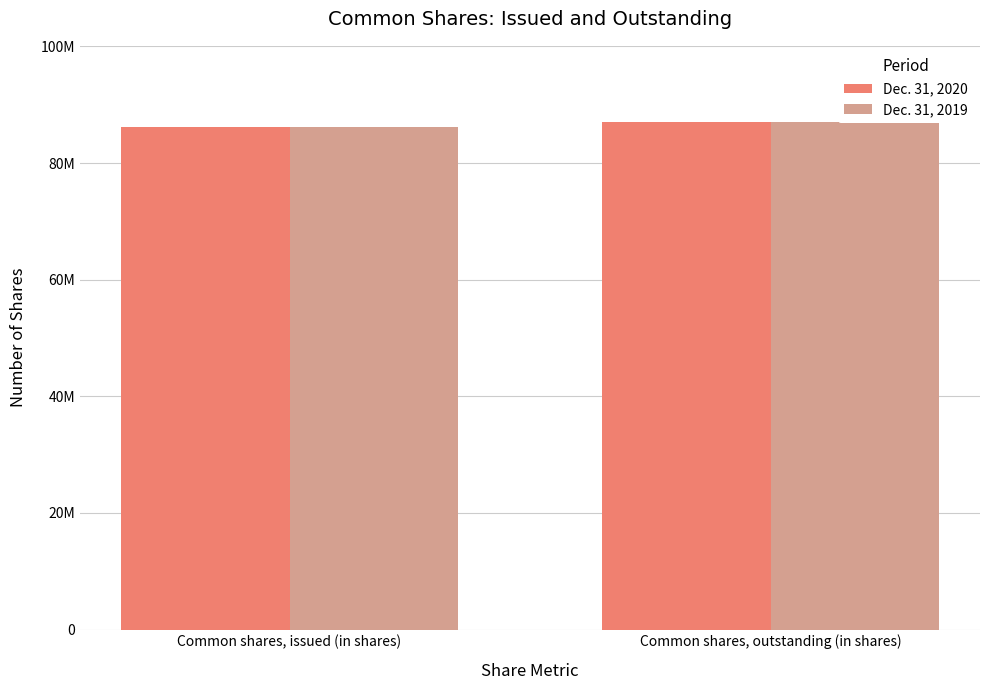

How many Dec. 31, 2019 values are between 86268303 and 87050465?

2